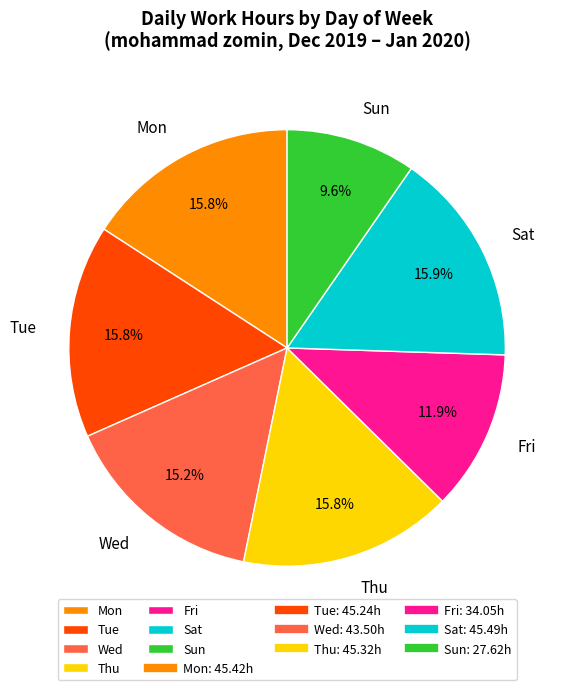

What is the smallest slice in the pie chart?

Sun